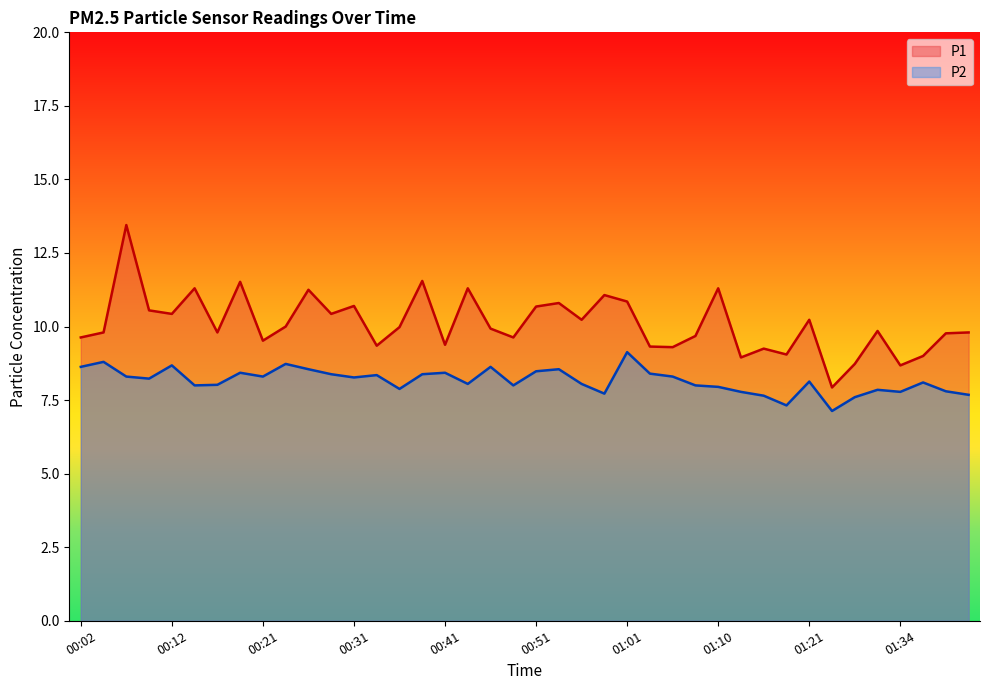

Which series changed the most between 00:04 and 00:46?

P2